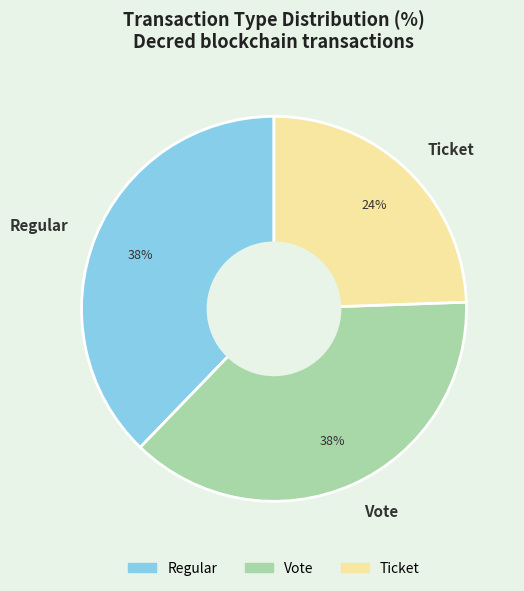

Does Regular represent more than half of the total?

No